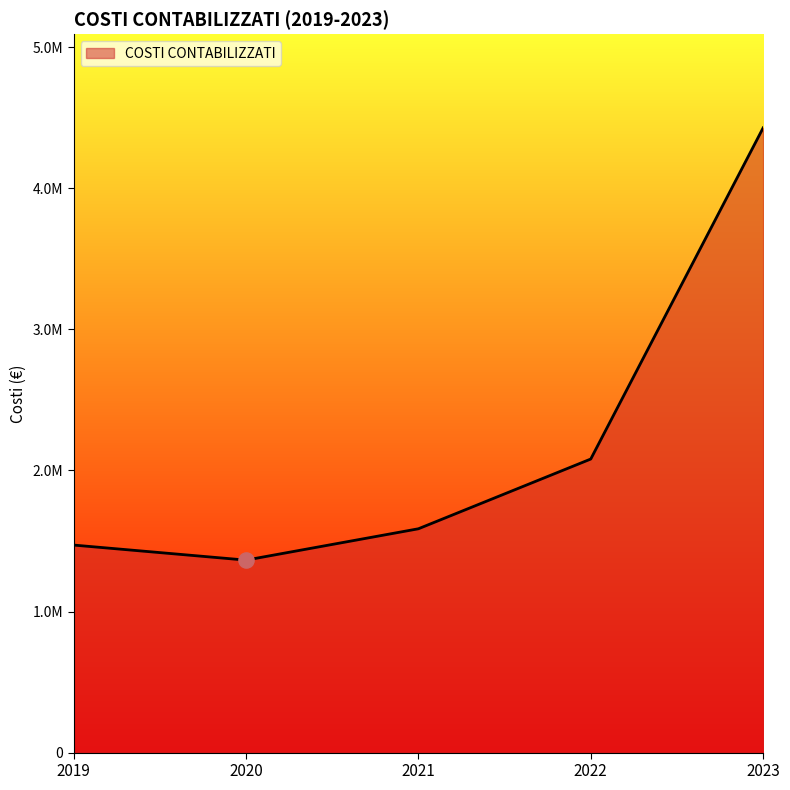

What is the ratio of the value at 2019 to the value at 2022?

0.7